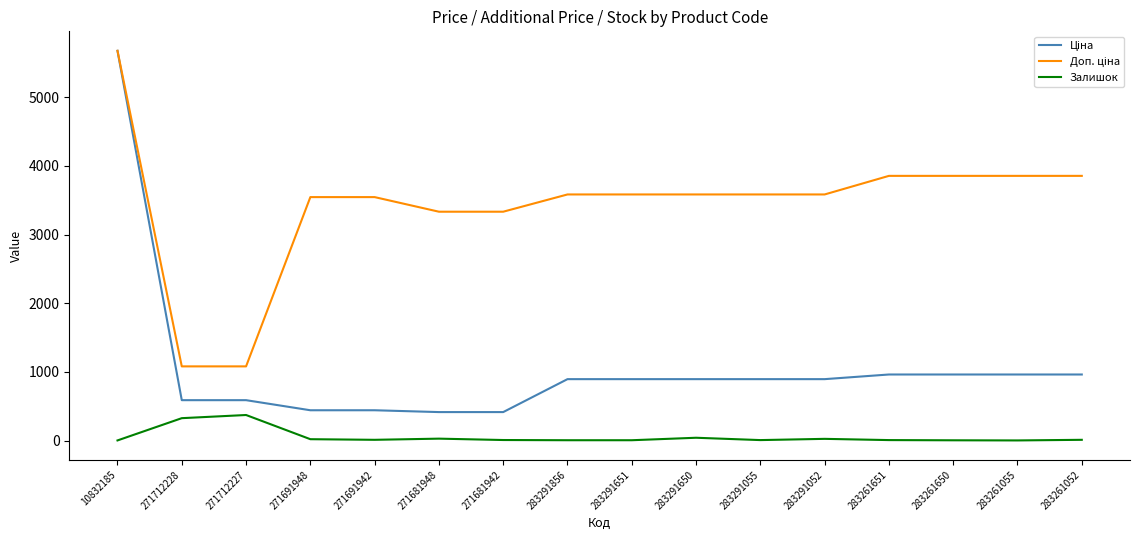

What is the spread (max minus min) of values at 271712228?

753.7